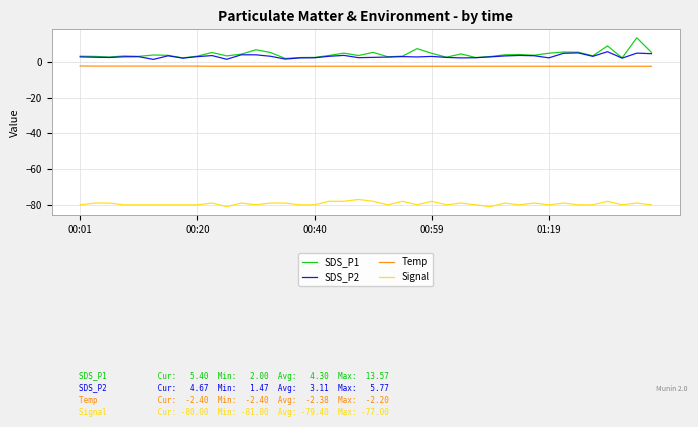

True or false: Temp and SDS_P1 intersect in this chart.

False